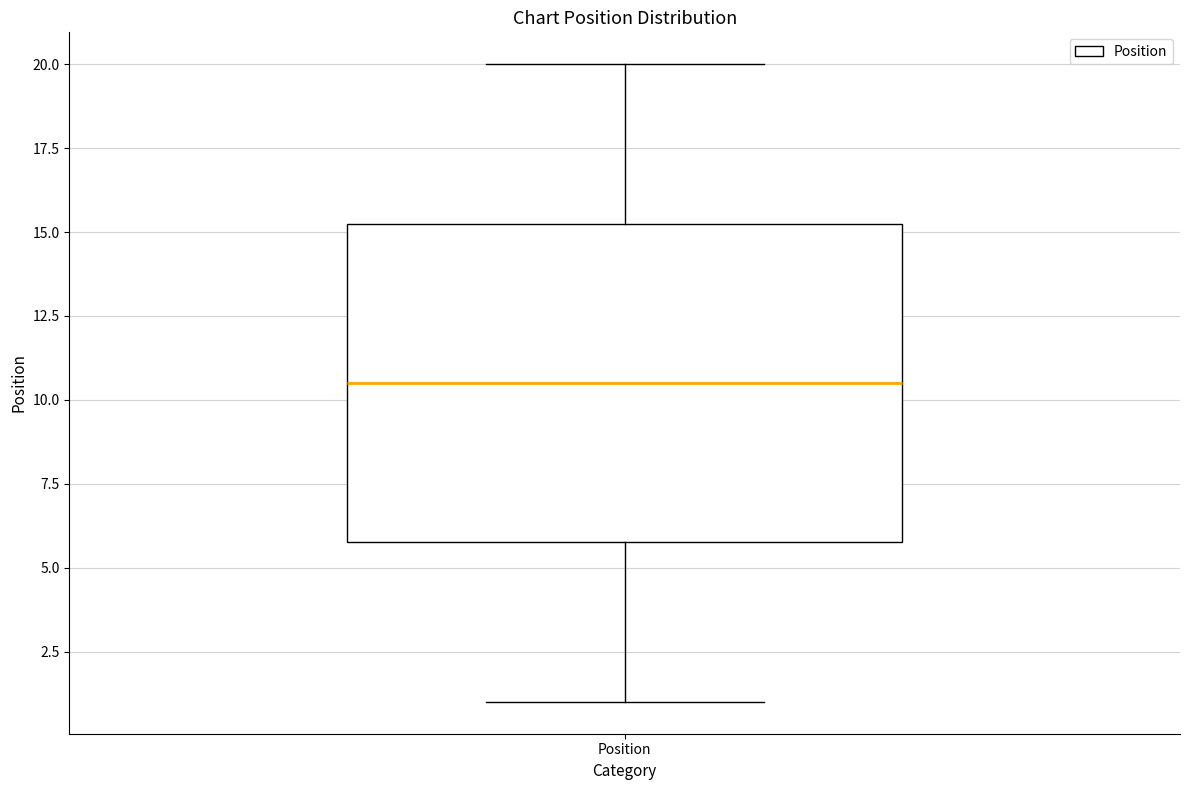

Transcribe this box plot: give where the median line is, the range the box spans, and where the two whiskers end, as read against the y-axis. The values are not printed on the chart, so give them approximately, as read against the axis.

median 10.5, box 6.0 to 15.5, whiskers 1.0 to 20.0